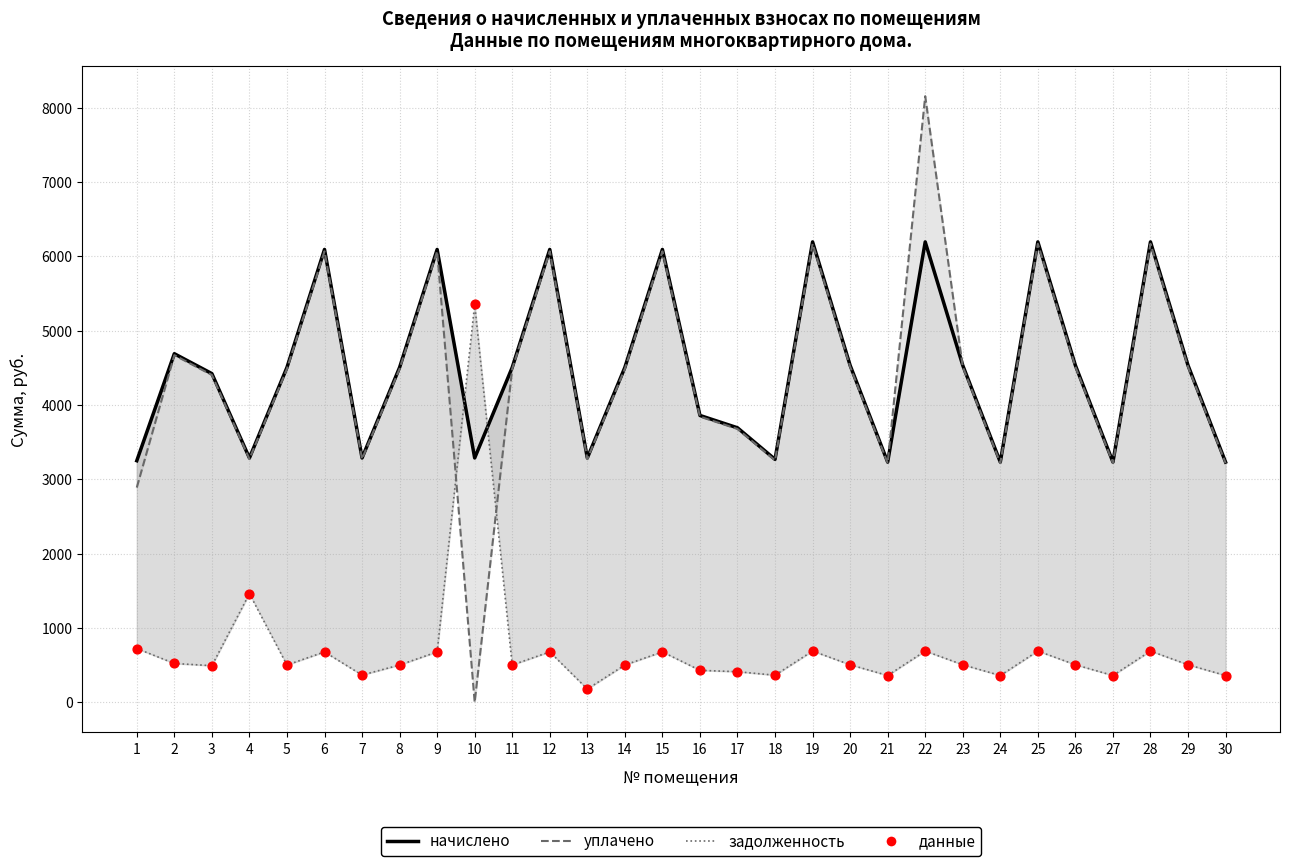

At which category is the sum across all series the highest?

22